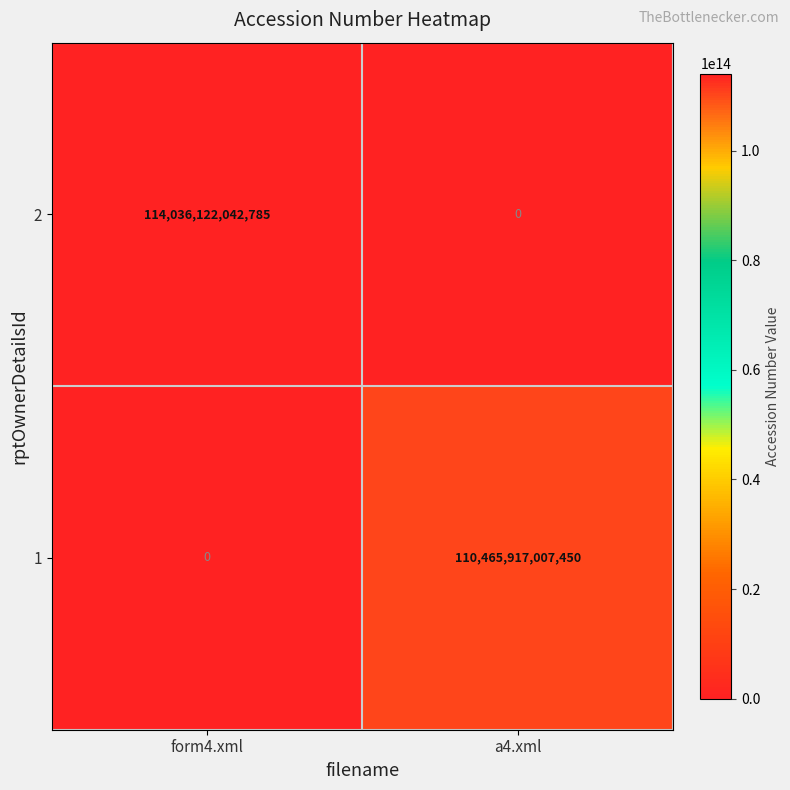

The 2 series shows 0 at a4.xml. True or false?

True